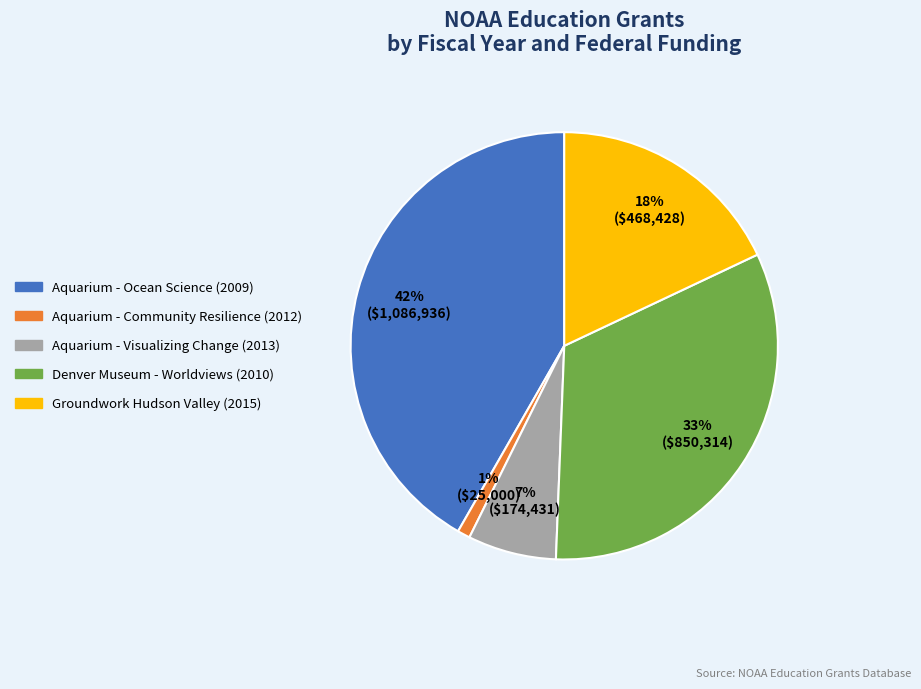

Is there any slice that represents more than half of the pie?

No